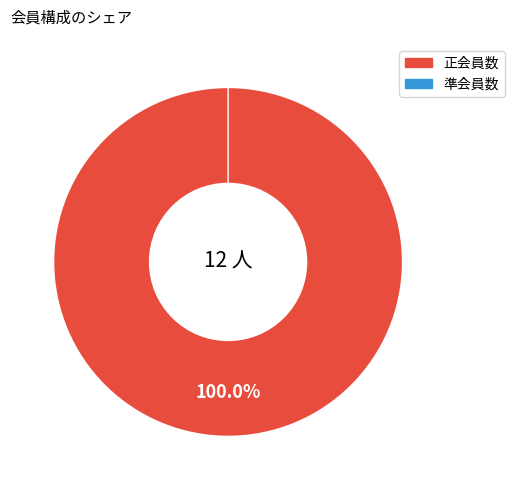

Count the number of slices in the pie.

2